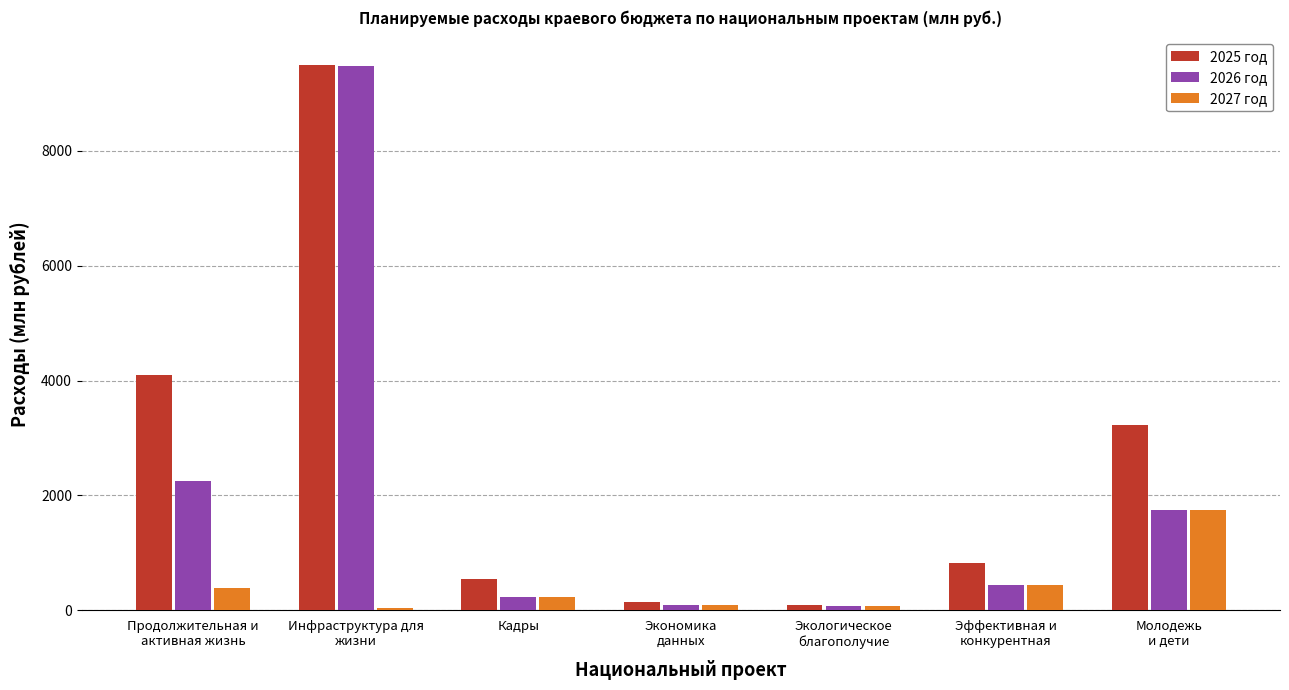

Does the chart contain stacked bars?

No